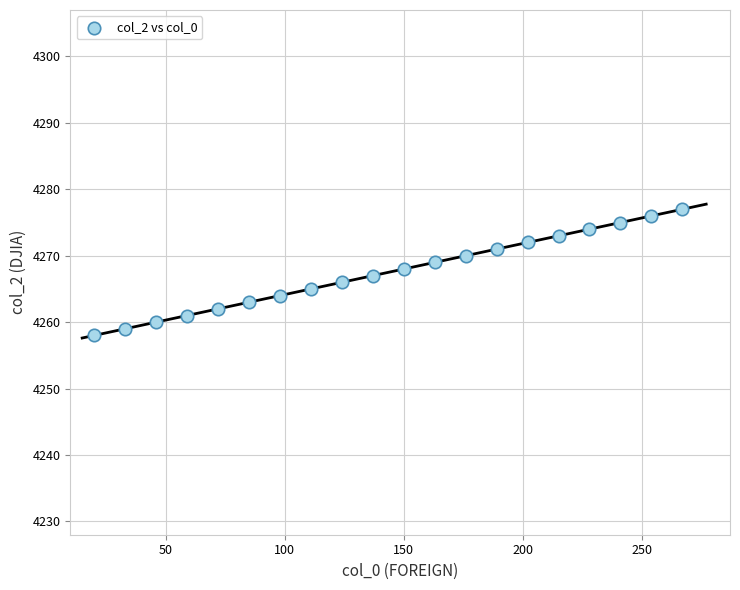

What is the range of X values (max minus min)?

247